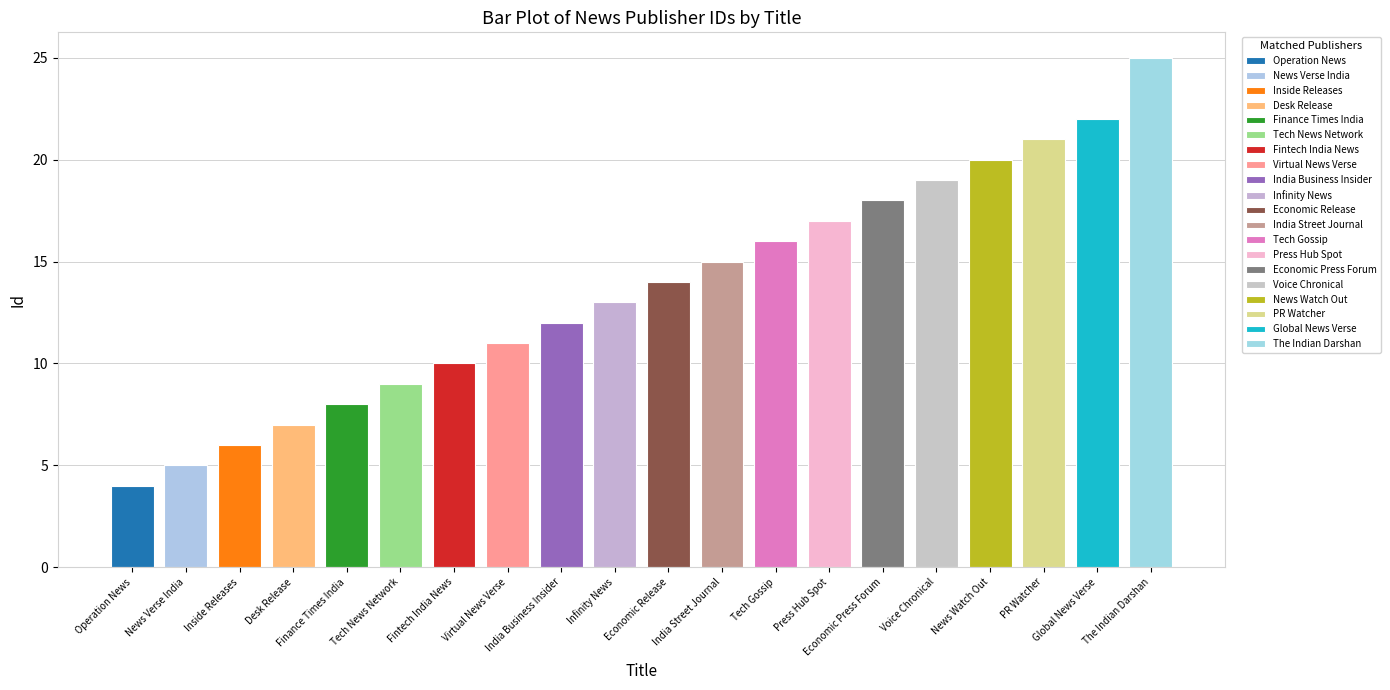

The chart shows a value of 11 at Virtual News Verse. True or false?

True